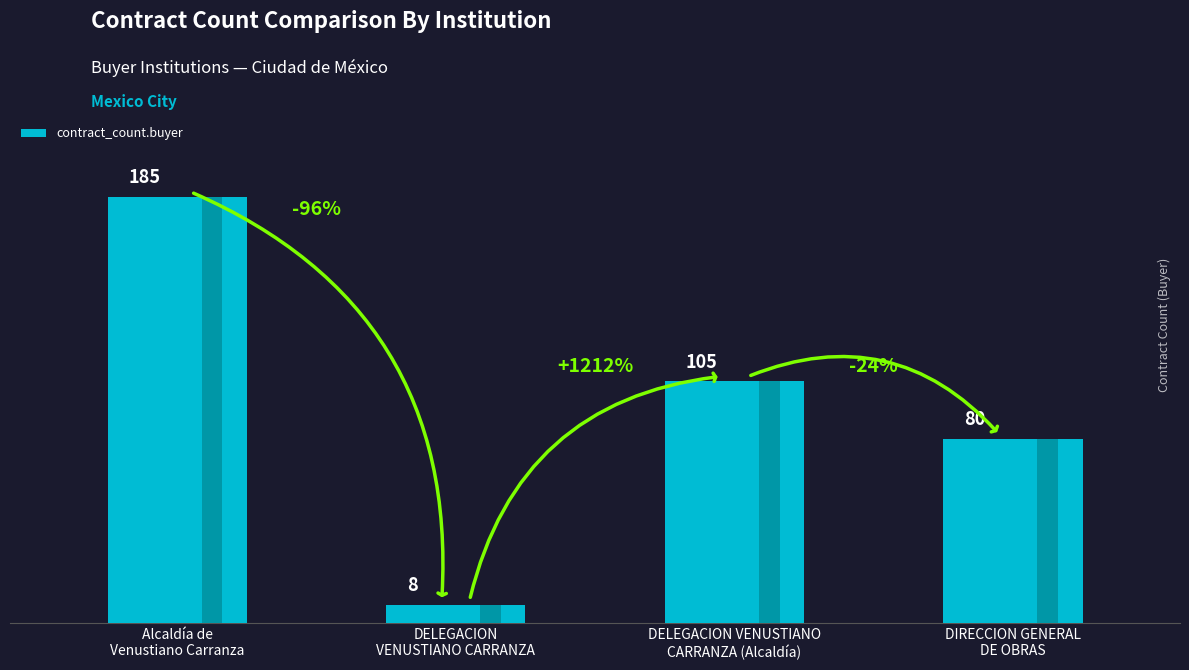

Reading left to right, list all the values displayed in this chart.

185	8	105	80